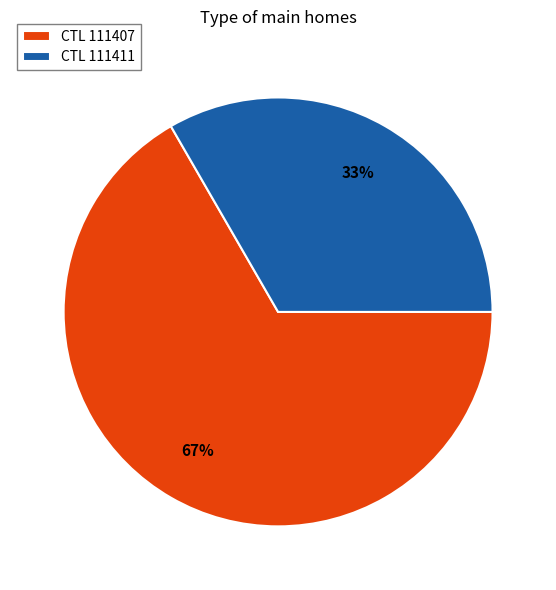

Combined, do CTL 111407 and CTL 111411 account for over 50%?

Yes